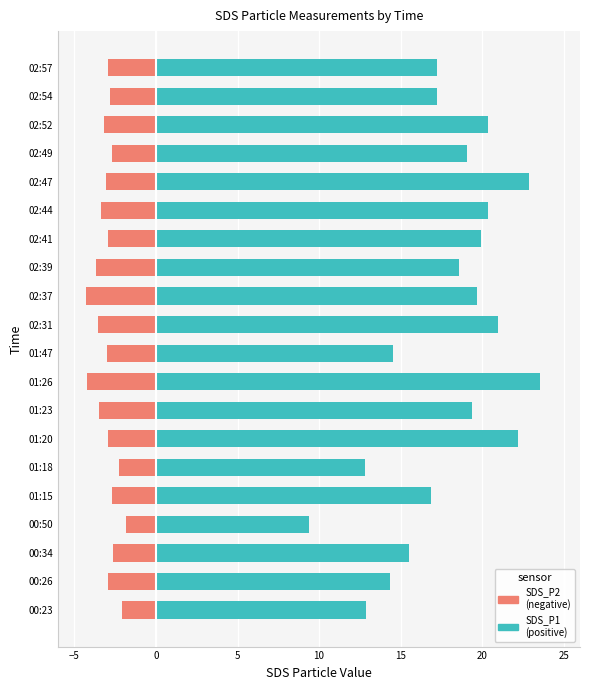

List the series in order of their peak value, highest first.

positive, negative